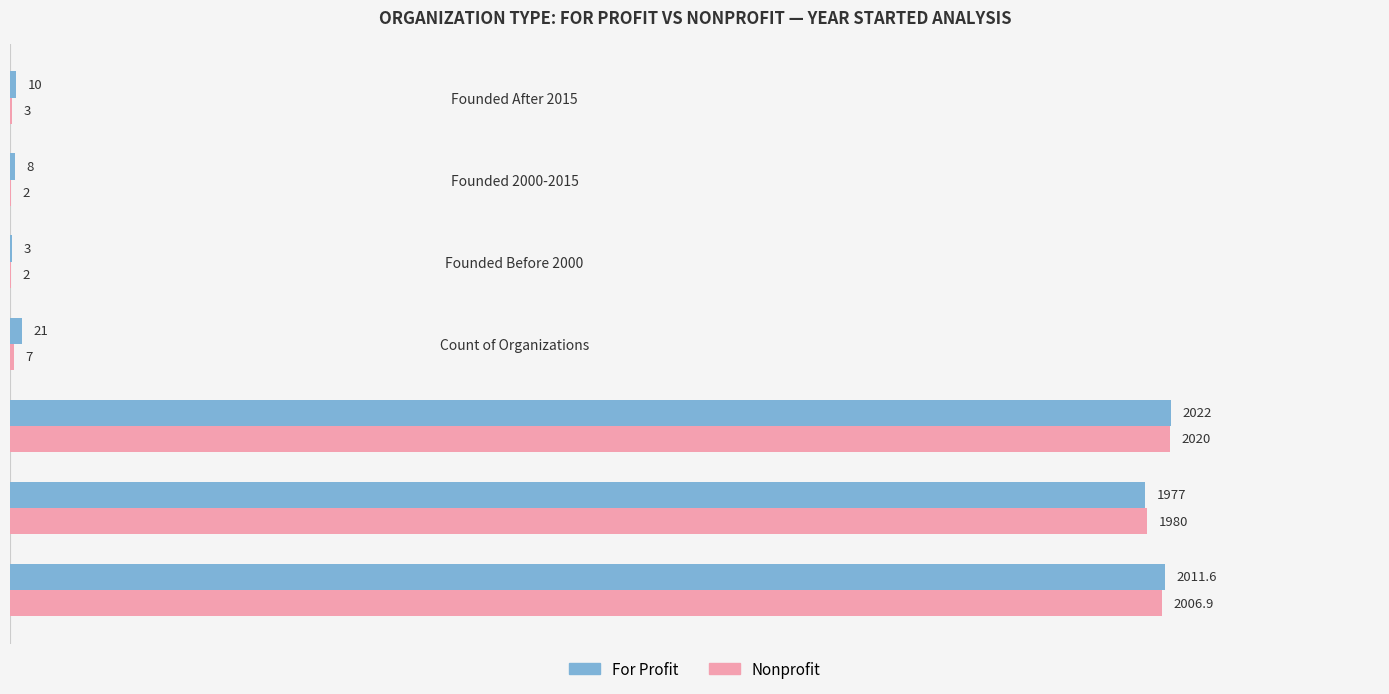

At which label is Nonprofit closest to 1011?

Earliest Year